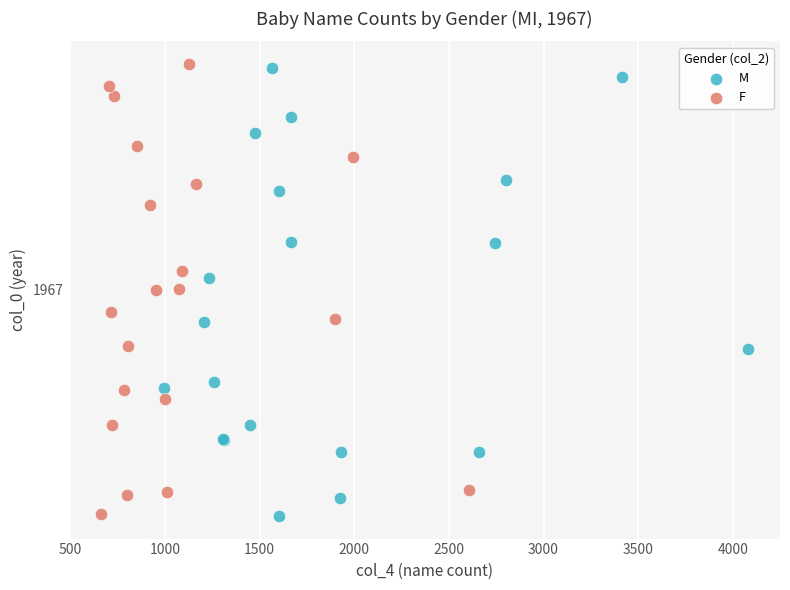

What are all the series names shown in the legend?

M, F